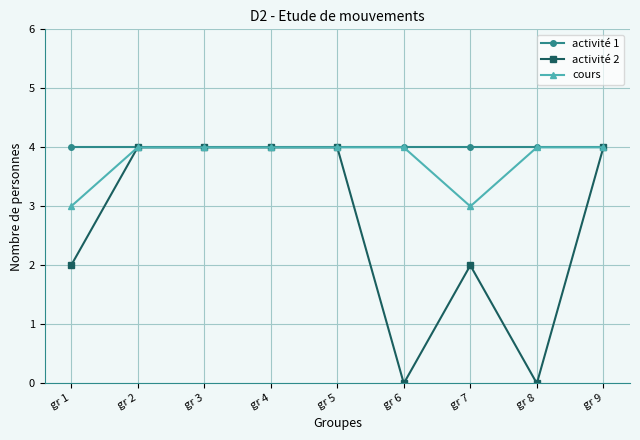

Reading right to left, extract all data points from this chart.

activité 1: gr 9=4	gr 8=4	gr 7=4	gr 6=4	gr 5=4	gr 4=4	gr 3=4	gr 2=4	gr 1=4
activité 2: gr 9=4	gr 8=0	gr 7=2	gr 6=0	gr 5=4	gr 4=4	gr 3=4	gr 2=4	gr 1=2
cours: gr 9=4	gr 8=4	gr 7=3	gr 6=4	gr 5=4	gr 4=4	gr 3=4	gr 2=4	gr 1=3